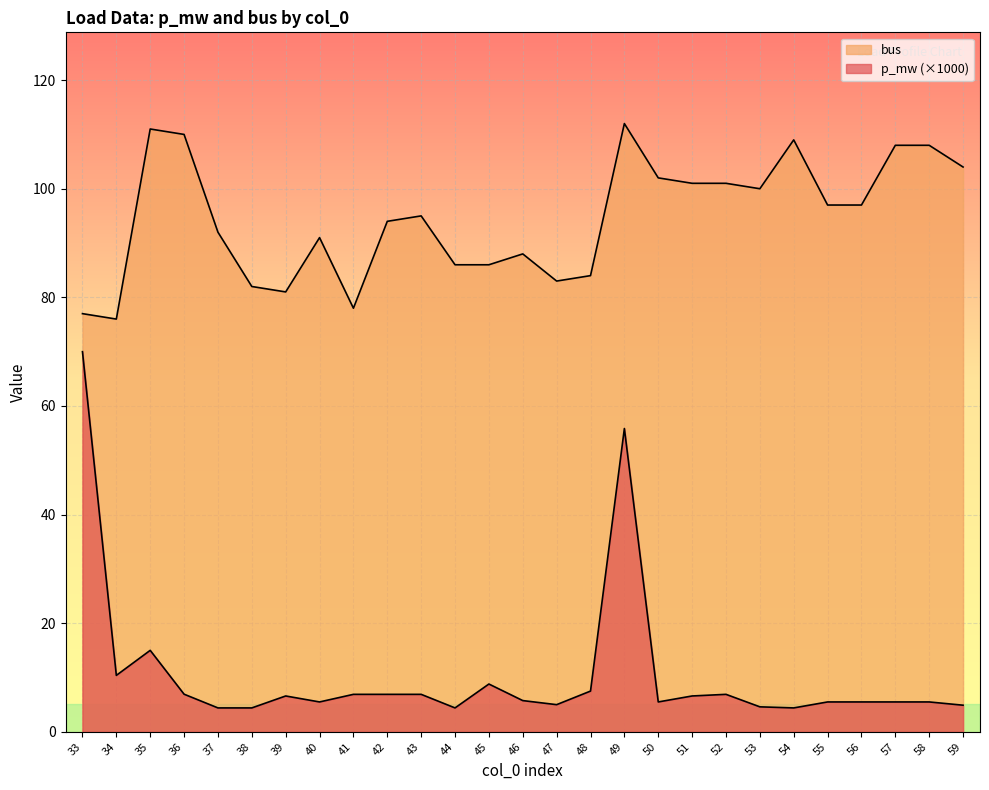

At which category does bus reach its first local peak?

35